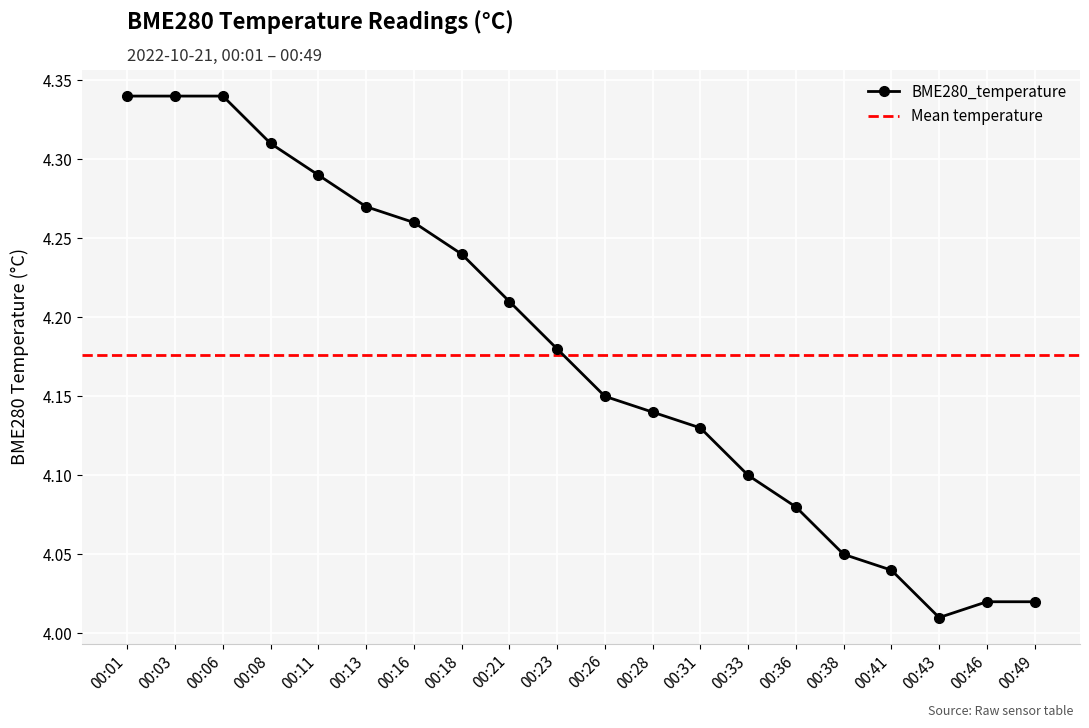

What is the value of the 1st point from the left?

4.3